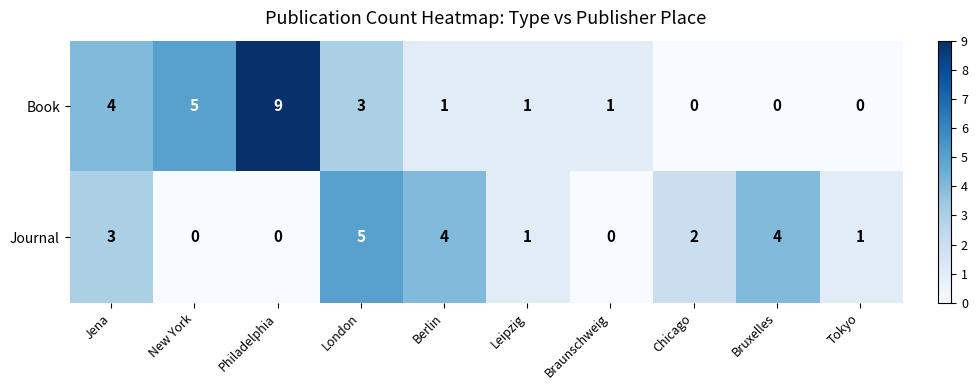

Which series has the largest total across all categories?

Book